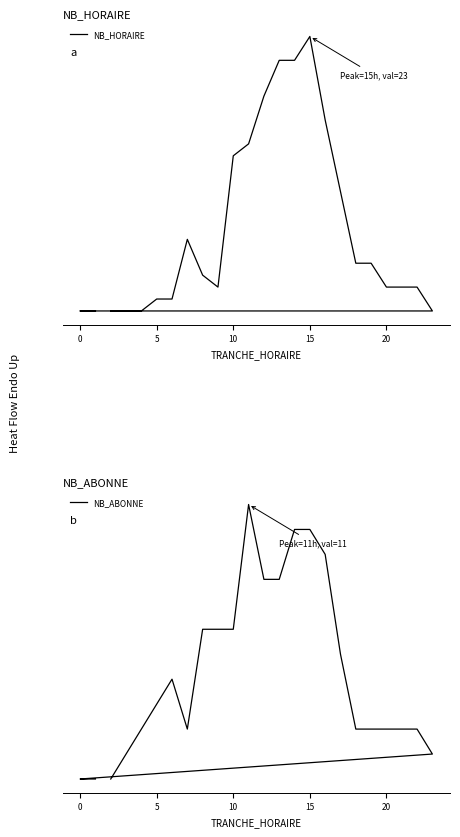

The value of NB_HORAIRE at 17 is 5. True or false?

False